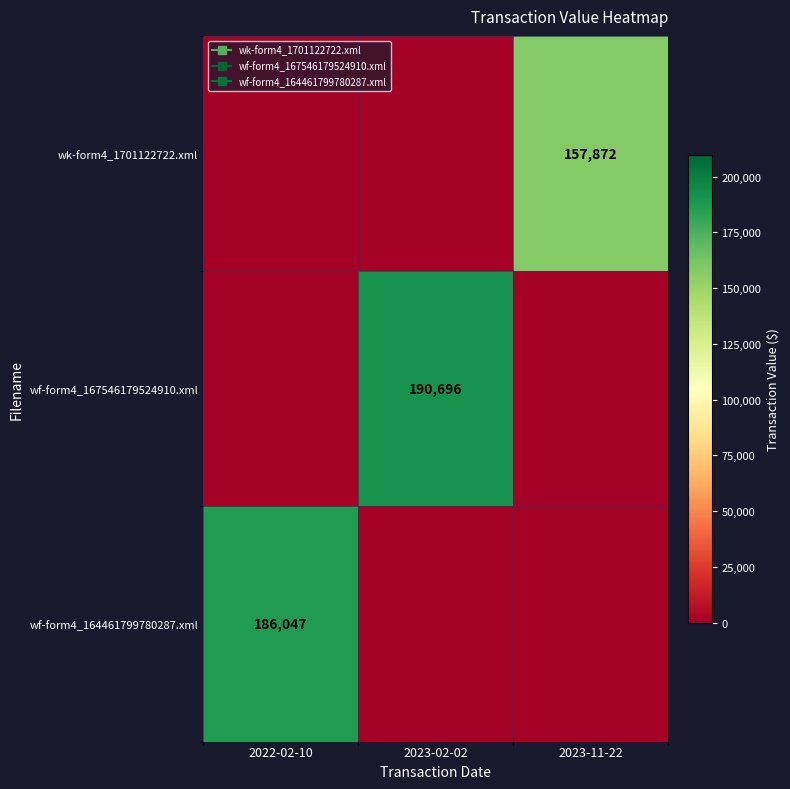

Rank the series at 2023-11-22 from highest to lowest value.

wk-form4_1701122722.xml, wf-form4_167546179524910.xml, wf-form4_164461799780287.xml